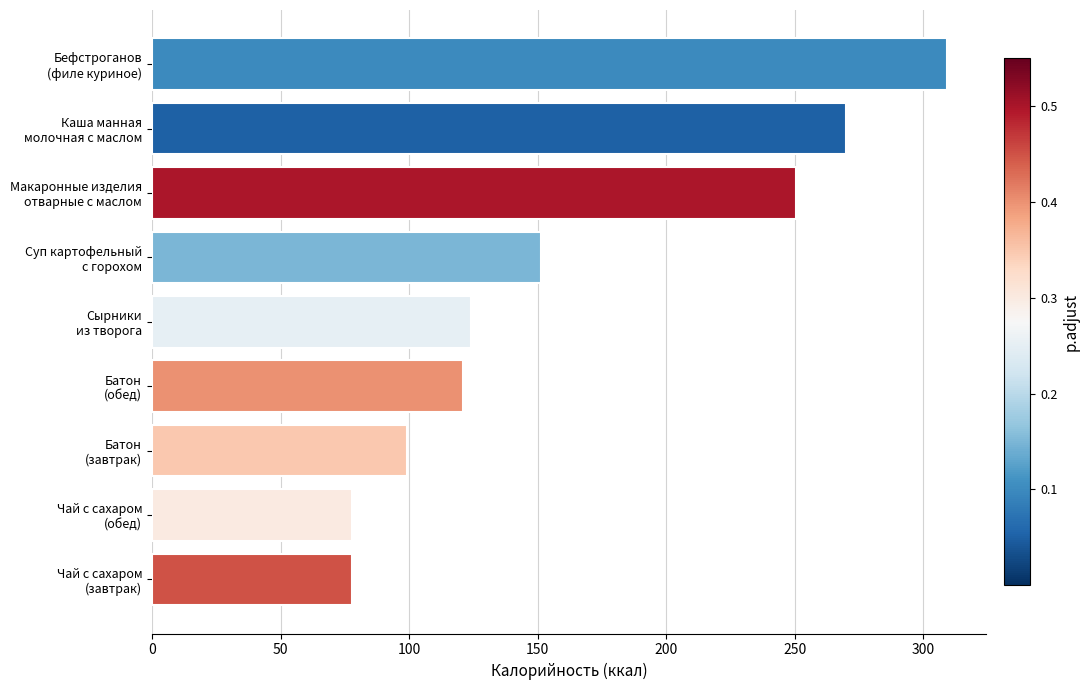

What is the smallest value displayed?

77.7